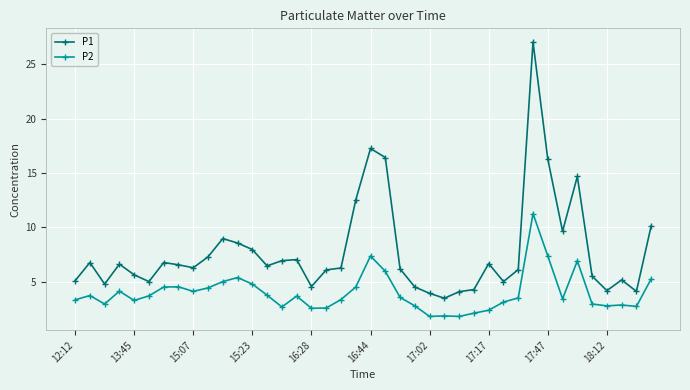

Count the number of categories in the chart.

40